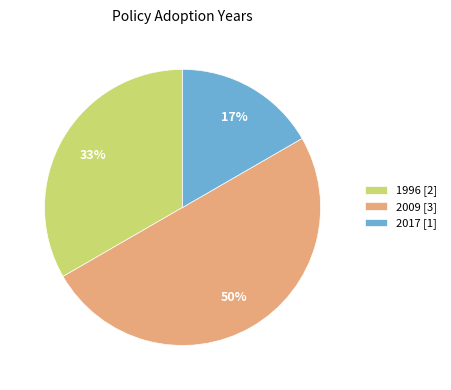

How many slices are in this pie chart?

3